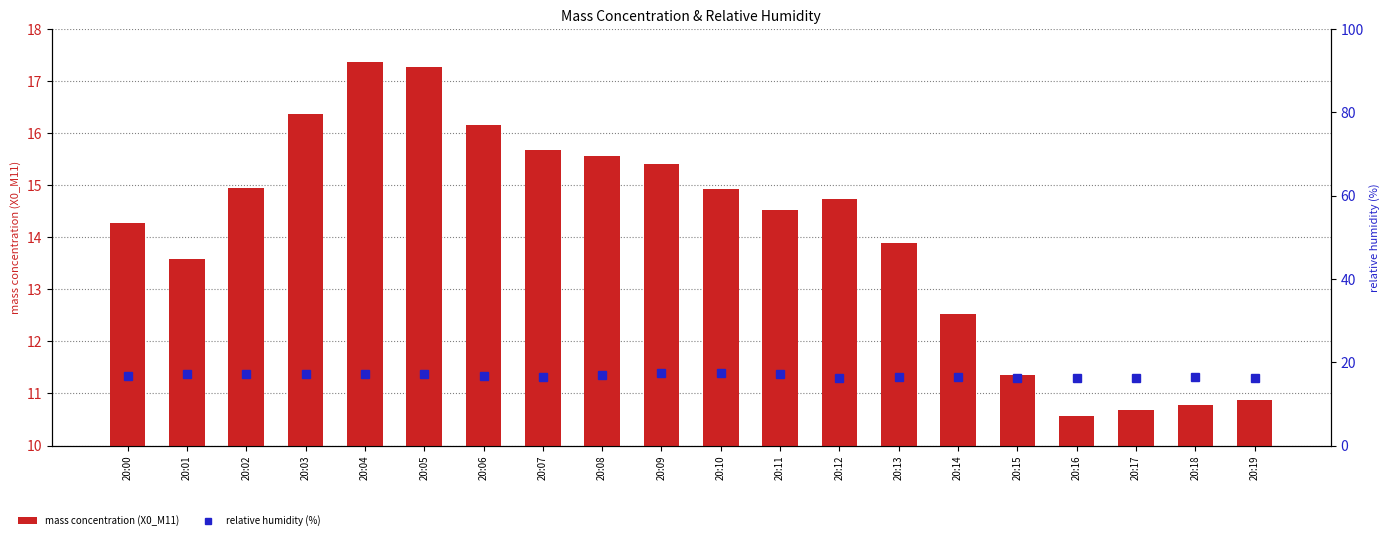

Reading left to right, extract all data points from this chart.

mass concentration (X0_M11): 20:00=14.3	20:01=13.6	20:02=14.9	20:03=16.4	20:04=17.4	20:05=17.3	20:06=16.1	20:07=15.7	20:08=15.6	20:09=15.4	20:10=14.9	20:11=14.5	20:12=14.7	20:13=13.9	20:14=12.5	20:15=11.4	20:16=10.6	20:17=10.7	20:18=10.8	20:19=10.9
relative humidity (%): 20:00=16.6	20:01=17.1	20:02=17.2	20:03=17.2	20:04=17.1	20:05=17.1	20:06=16.7	20:07=16.5	20:08=16.9	20:09=17.4	20:10=17.3	20:11=17.1	20:12=16.3	20:13=16.5	20:14=16.4	20:15=16.3	20:16=16.2	20:17=16.2	20:18=16.5	20:19=16.3